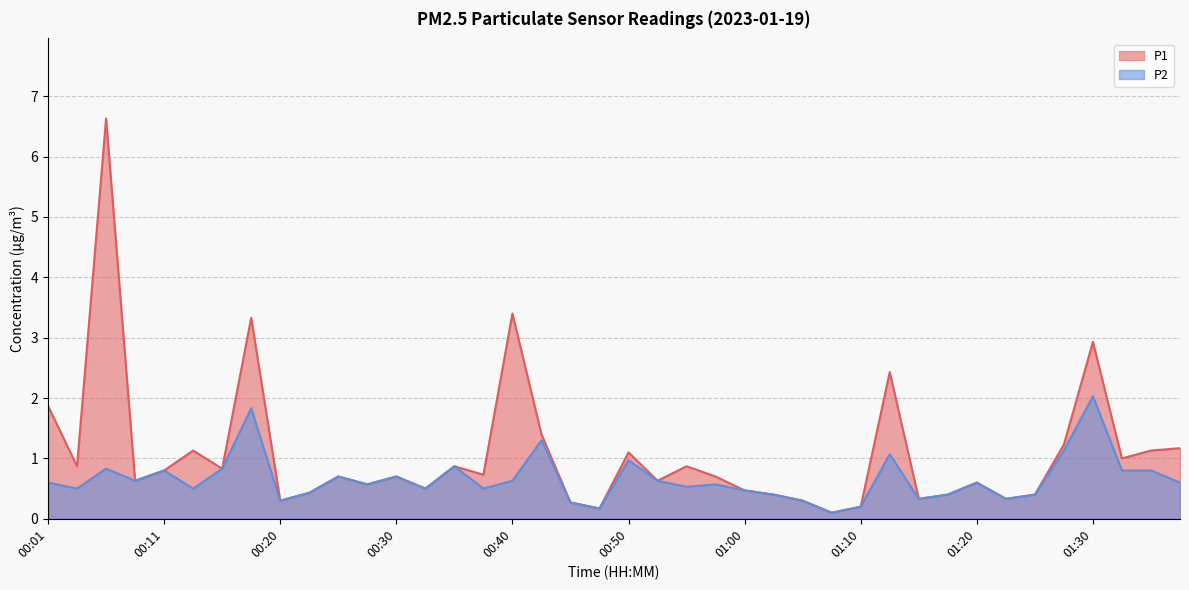

What is the sum of all P1 values?

42.9